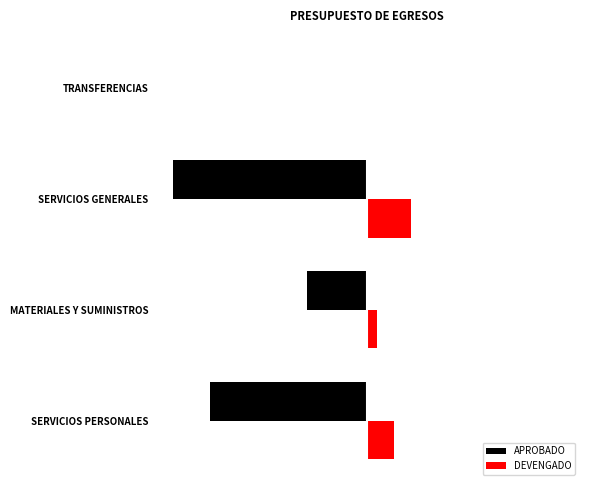

List the labels in order of APROBADO value, largest first.

TRANSFERENCIAS, MATERIALES Y SUMINISTROS, SERVICIOS PERSONALES, SERVICIOS GENERALES